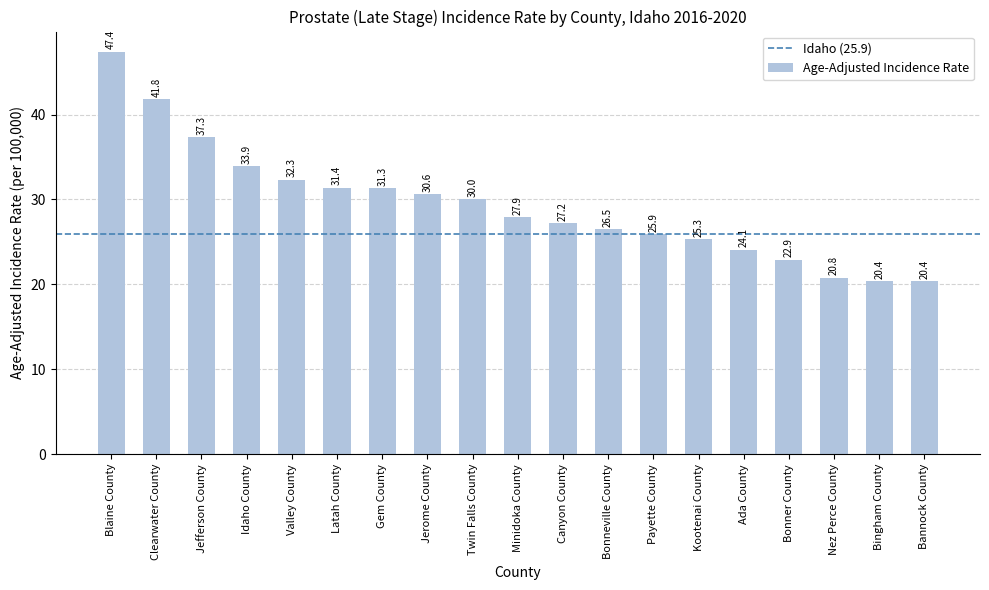

Does the chart contain any negative values?

No